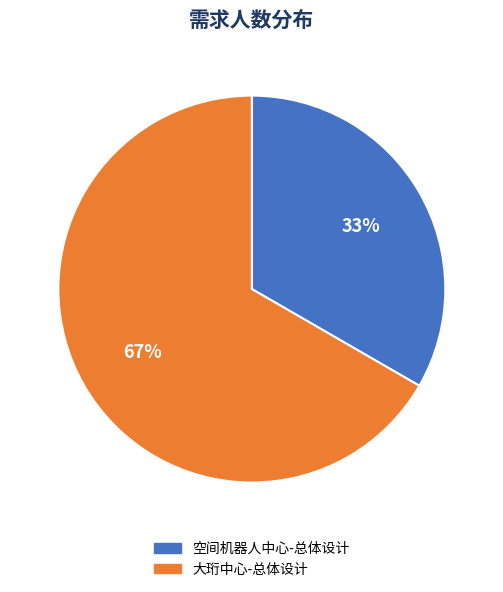

Does any single category account for the majority?

Yes